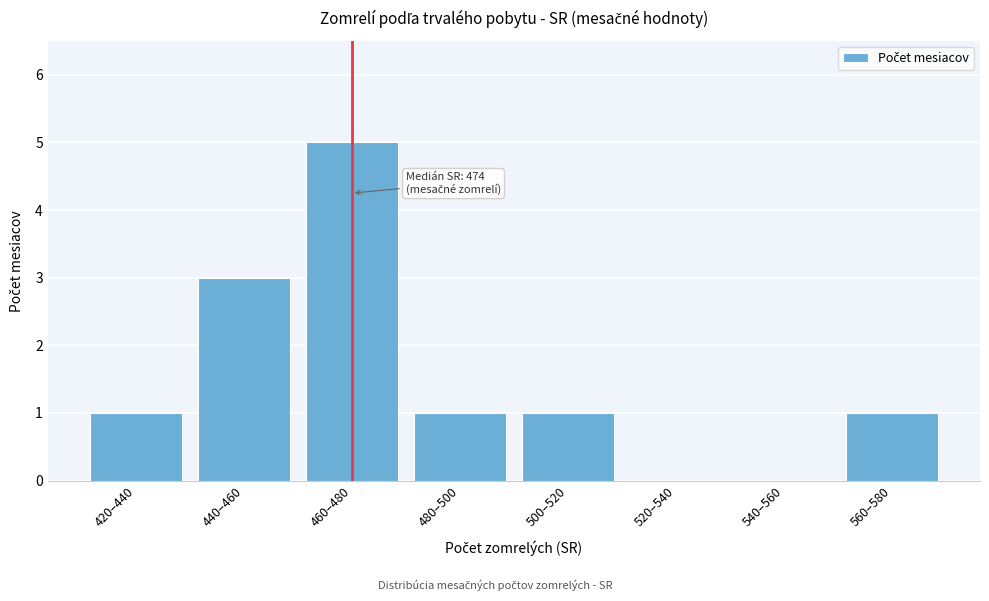

What value does the data have at 440–460?

3